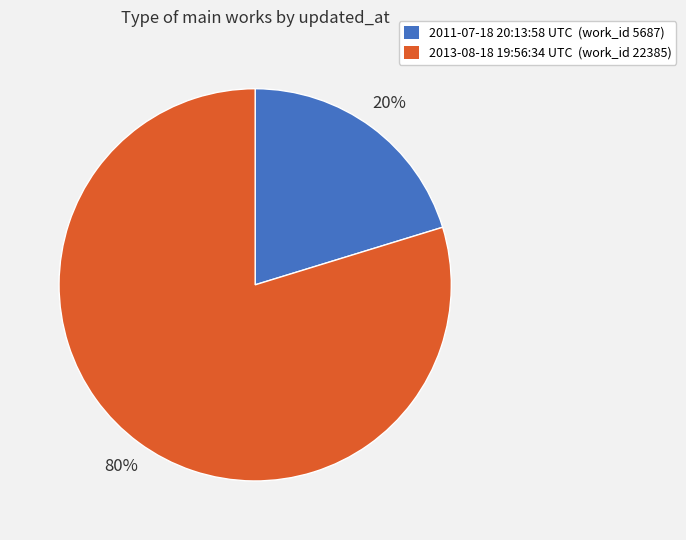

To the nearest percent, what portion does 2011-07-18 20:13:58 UTC represent?

20%